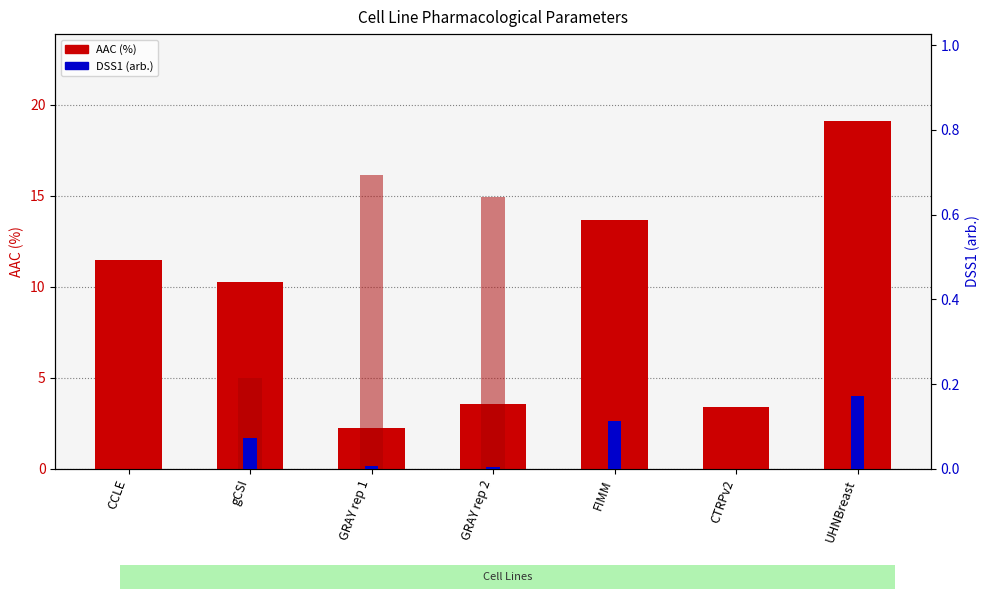

What is the greatest value displayed?

19.1